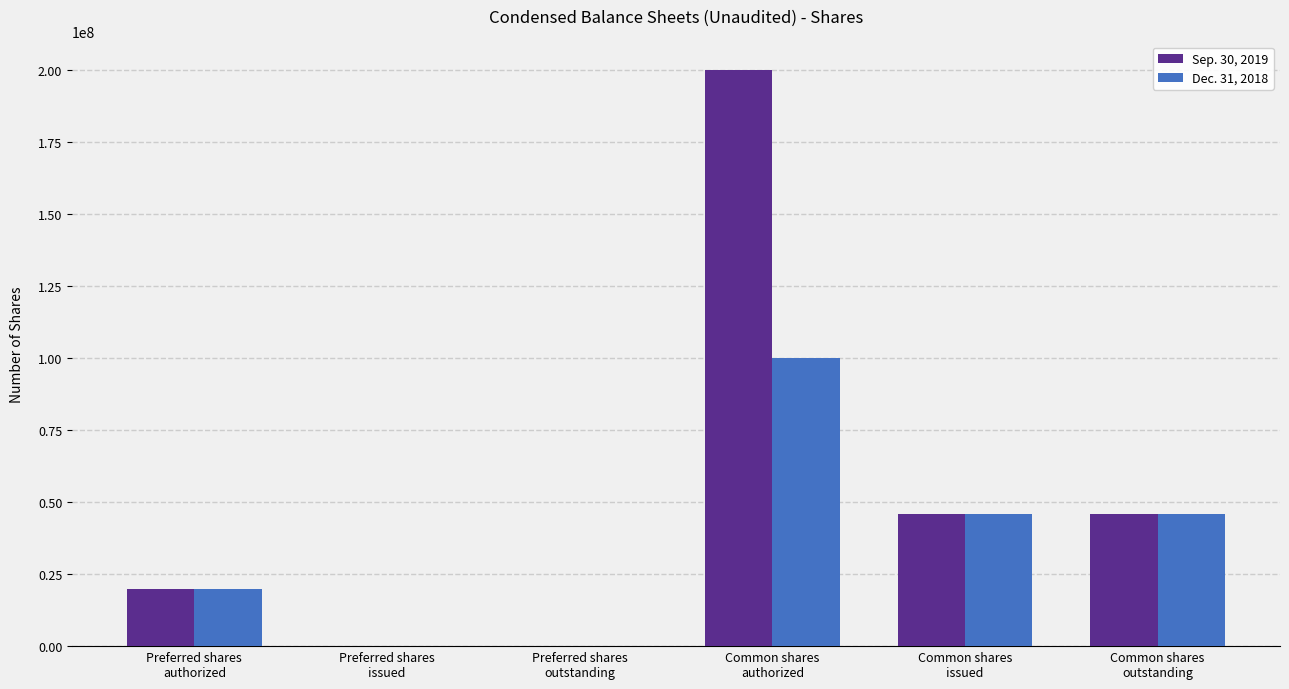

Which series has the largest total across all categories?

Sep. 30, 2019